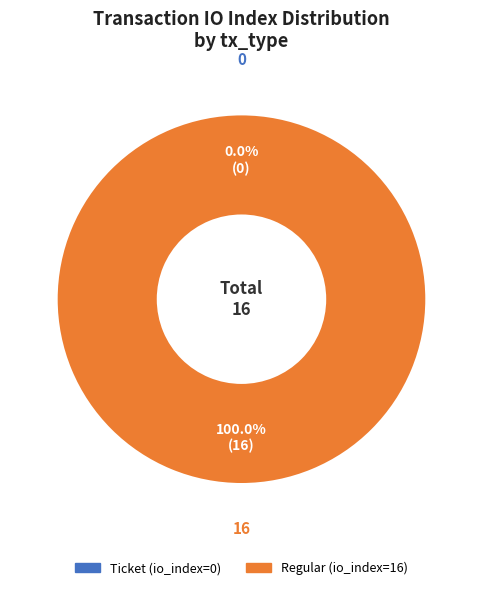

What percentage is the Regular (io_index=16) slice, to the nearest percent?

100%